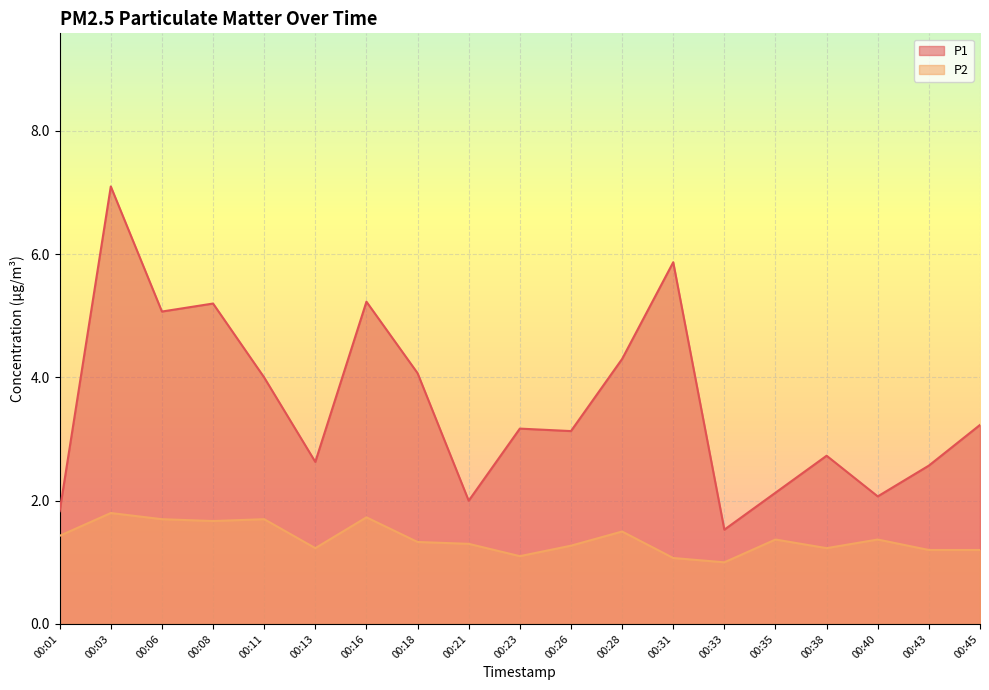

Which has a higher value, 00:35 or 00:18?

00:18